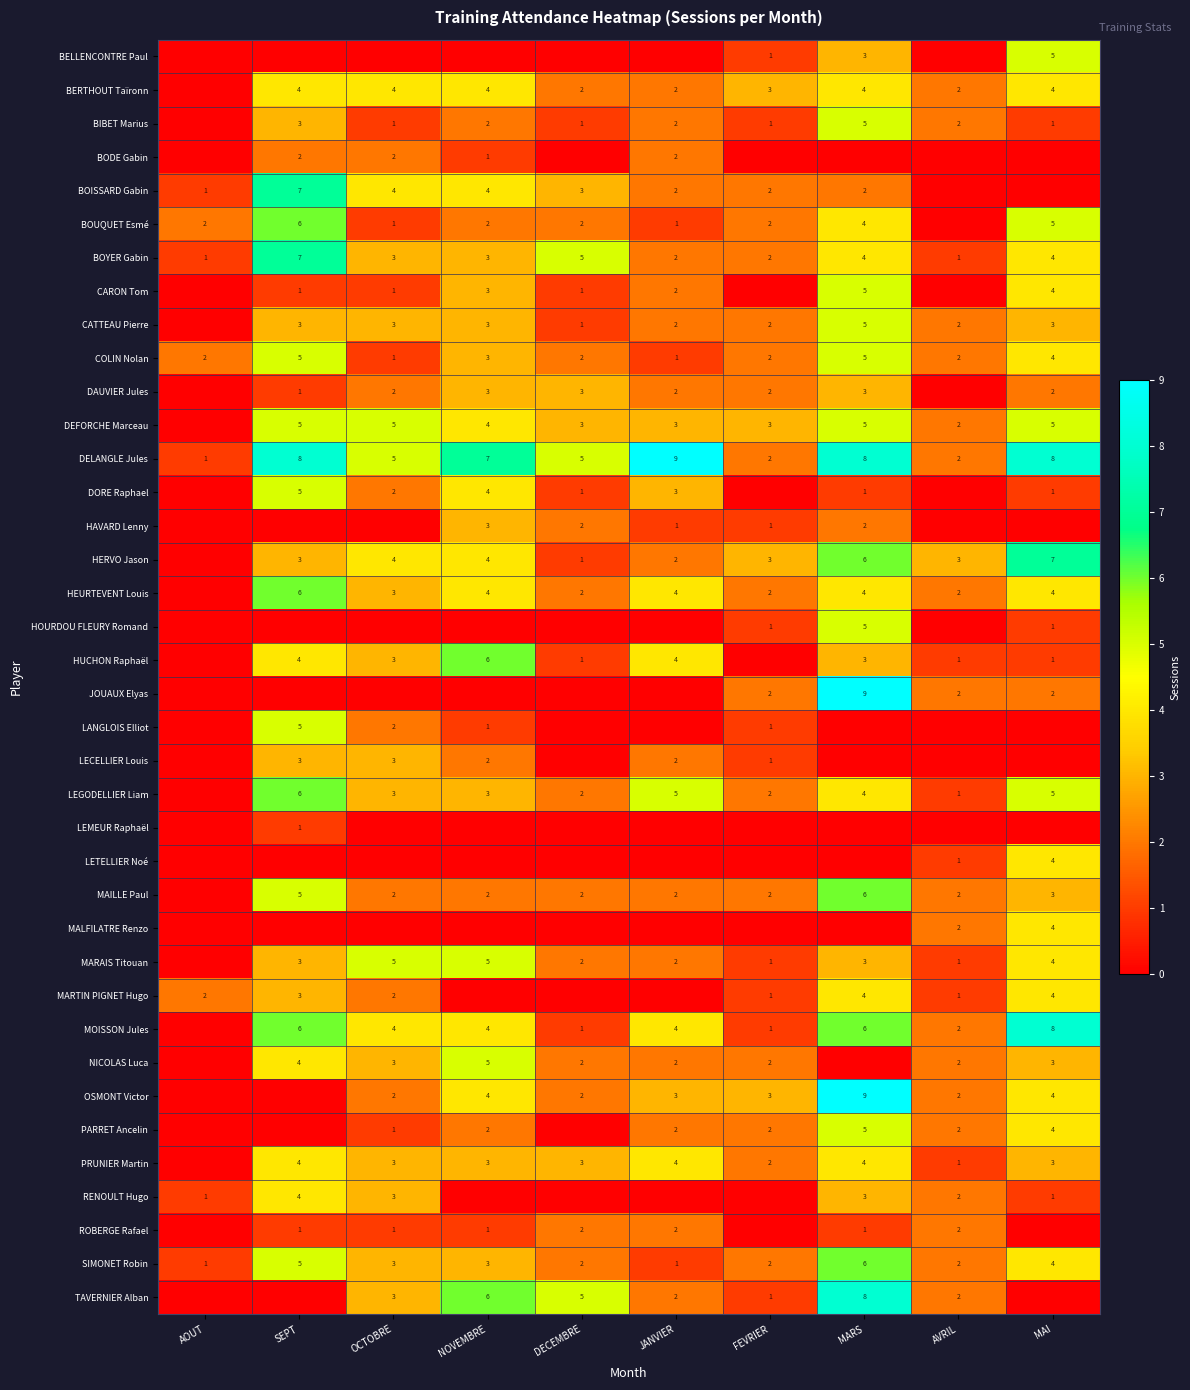

List the series in order of their peak value, lowest first.

LEMEUR Raphaël, BODE Gabin, ROBERGE Rafael, DAUVIER Jules, HAVARD Lenny, LECELLIER Louis, BERTHOUT Taïronn, LETELLIER Noé, MALFILATRE Renzo, MARTIN PIGNET Hugo, PRUNIER Martin, RENOULT Hugo, BELLENCONTRE Paul, BIBET Marius, CARON Tom, CATTEAU Pierre, COLIN Nolan, DEFORCHE Marceau, DORE Raphael, HOURDOU FLEURY Romand, LANGLOIS Elliot, MARAIS Titouan, NICOLAS Luca, PARRET Ancelin, BOUQUET Esmé, HEURTEVENT Louis, HUCHON Raphaël, LEGODELLIER Liam, MAILLE Paul, SIMONET Robin, BOISSARD Gabin, BOYER Gabin, HERVO Jason, MOISSON Jules, TAVERNIER Alban, DELANGLE Jules, JOUAUX Elyas, OSMONT Victor